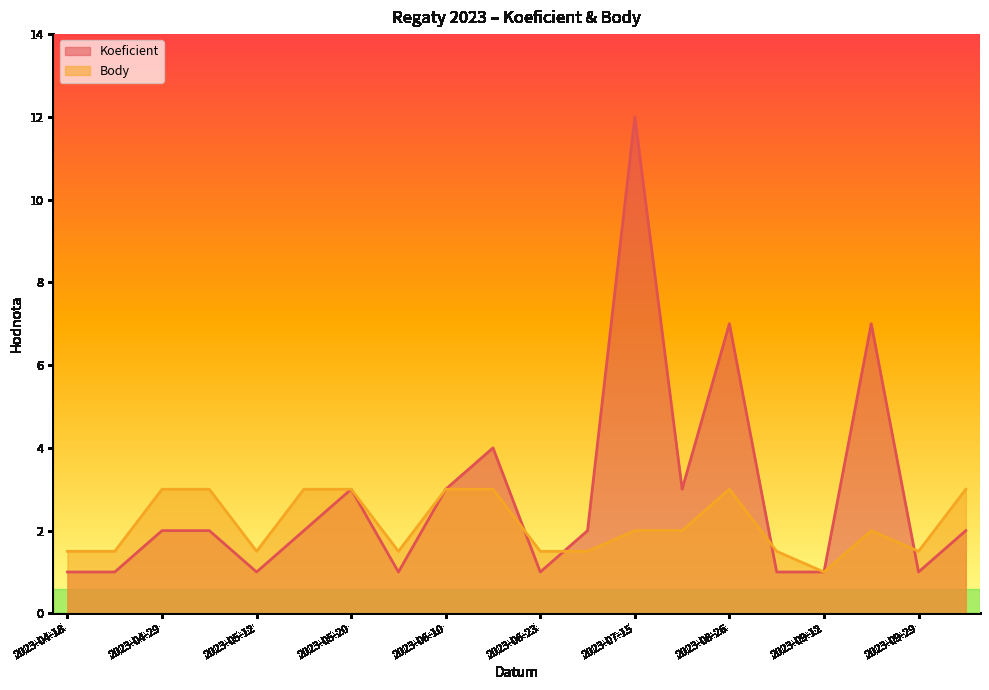

True or false: Body has more than 1 interior local peaks.

True